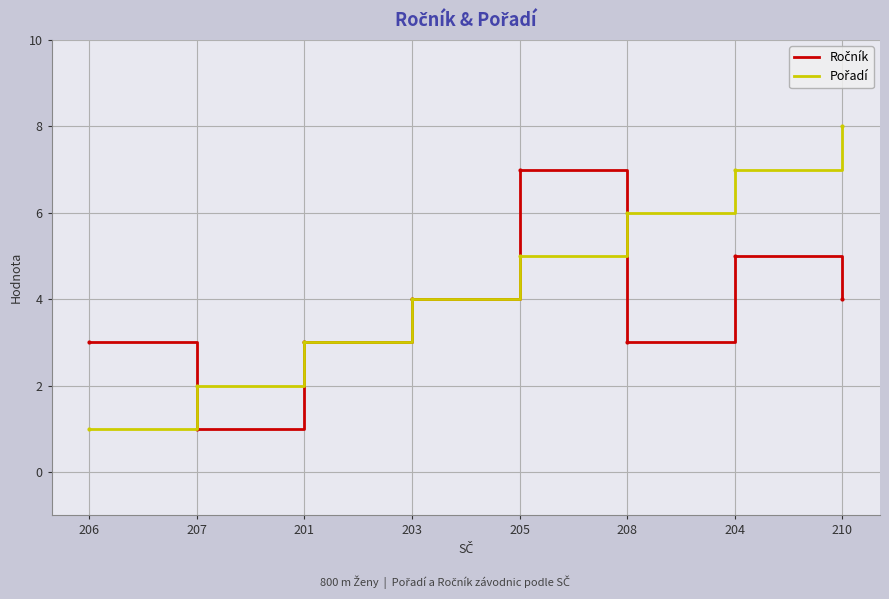

What position from the left is 203?

4